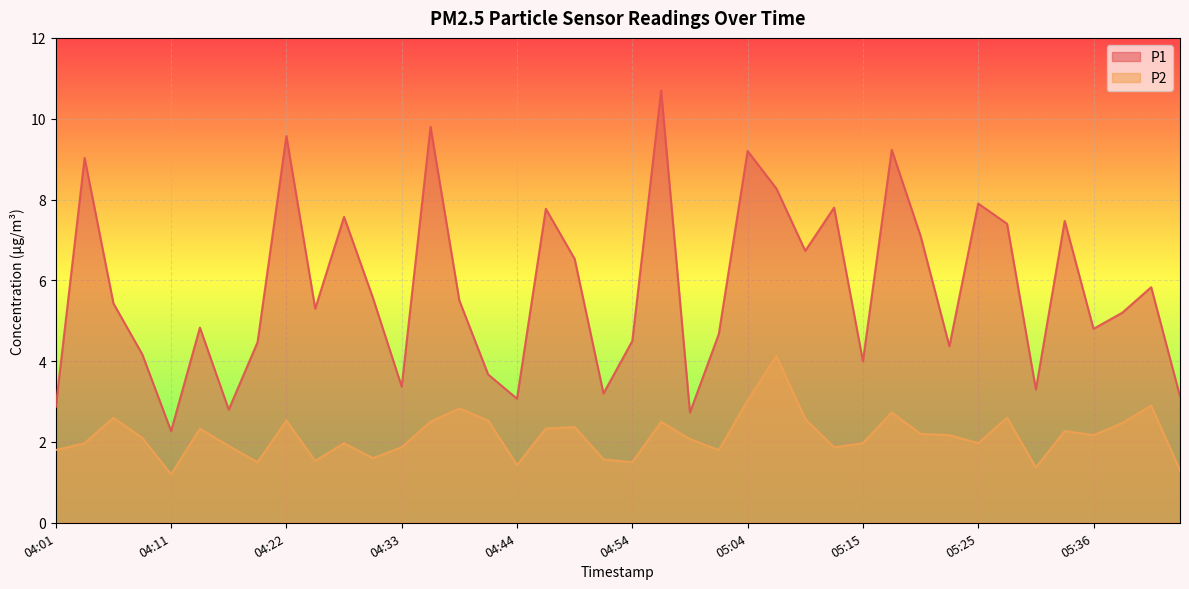

What is the average value of the P2 series?

2.2